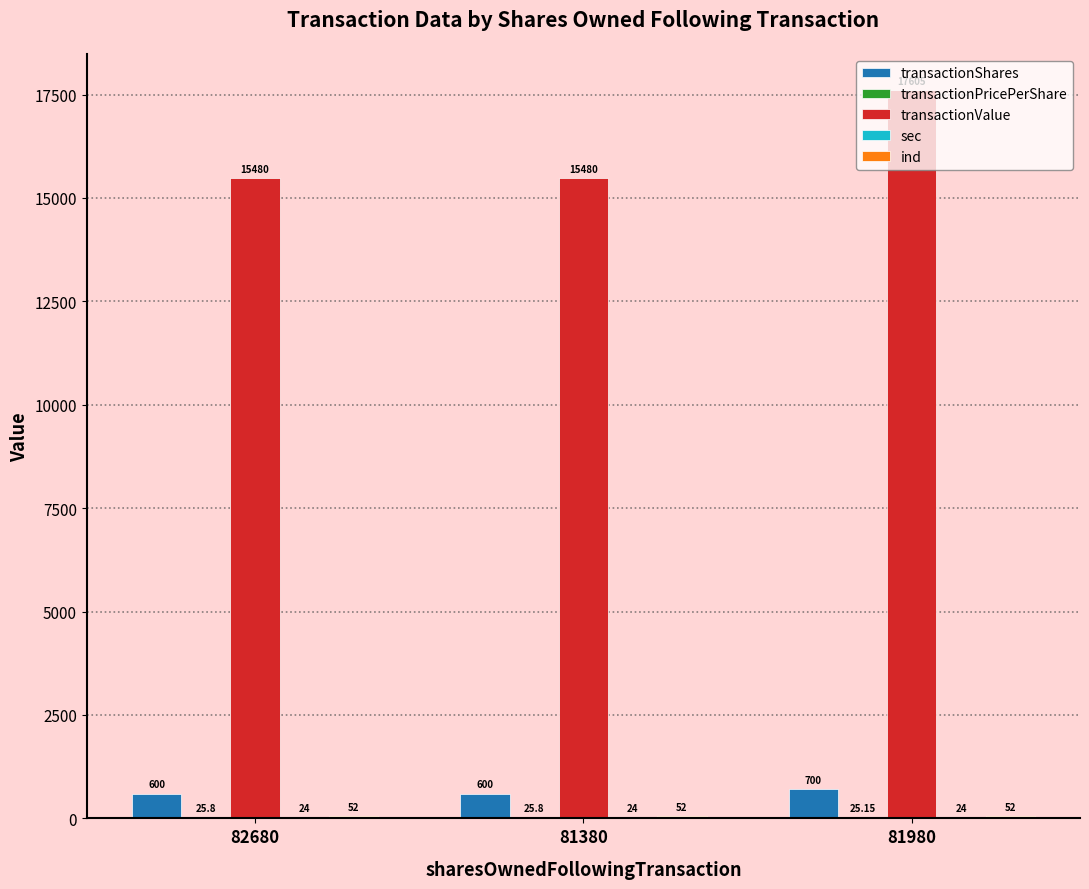

What is the approximate value of transactionShares at 81380?

600.0